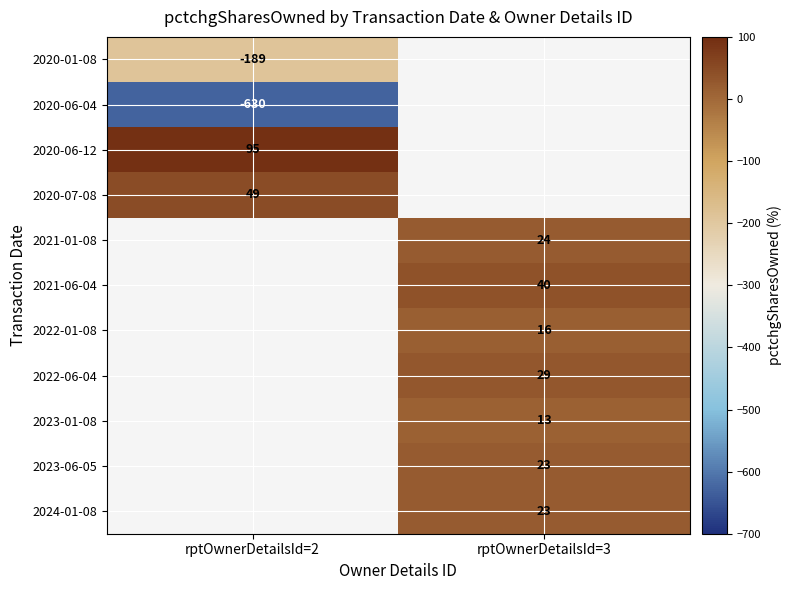

At how many categories does at least one series exceed -540?

2